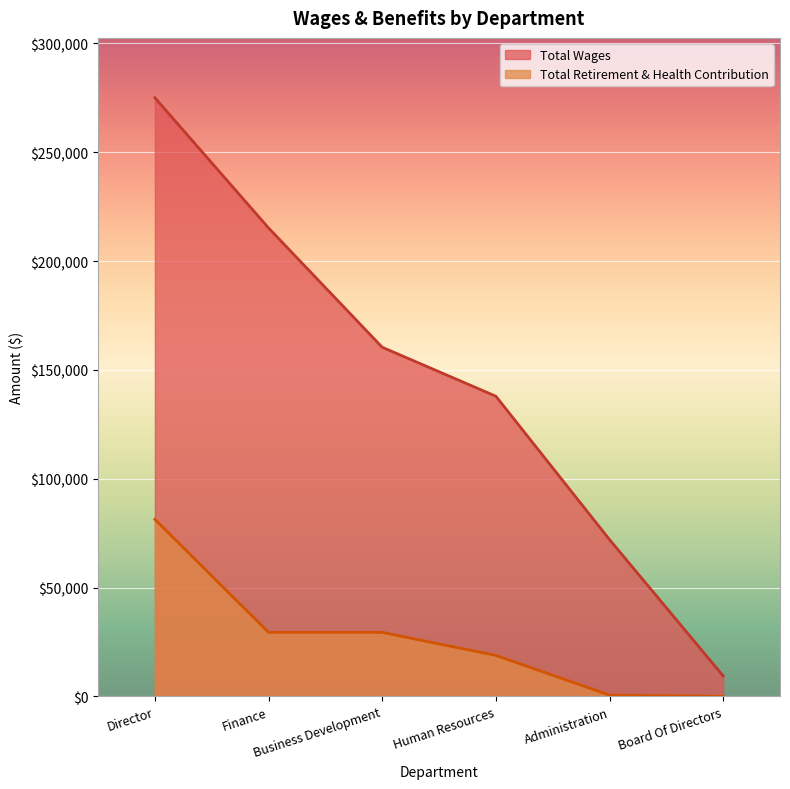

Reading left to right, extract all data points from this chart.

Total Wages: Director=275000	Finance=215191	Business Development=160393	Human Resources=137904	Administration=72042	Board Of Directors=9400
Total Retirement & Health Contribution: Director=81338	Finance=29418	Business Development=29420	Human Resources=18834	Administration=600	Board Of Directors=0